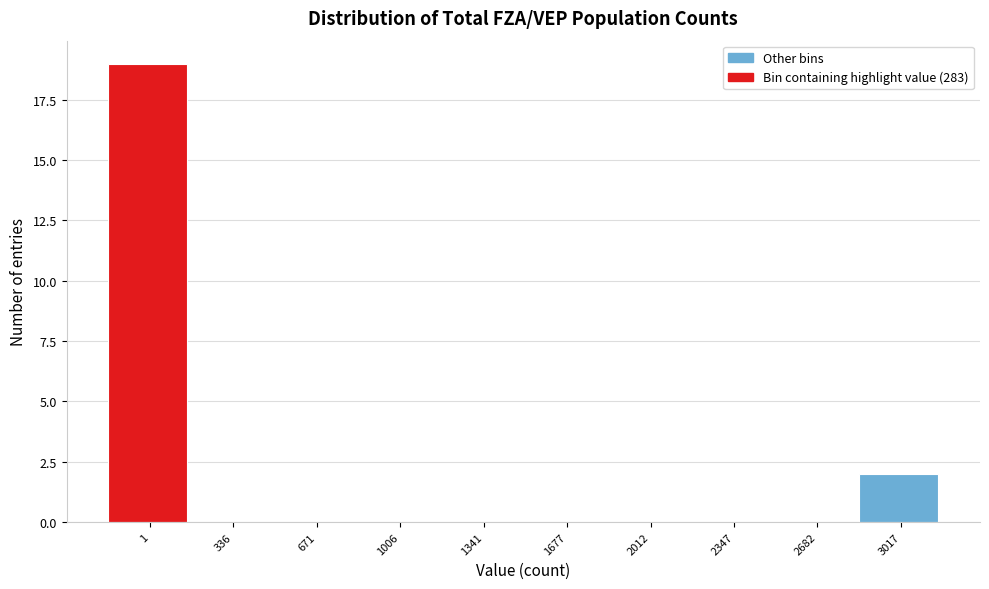

Reading right to left, extract all data points from this chart.

3017=2	2682=0	2347=0	2012=0	1677=0	1341=0	1006=0	671=0	336=0	1=19